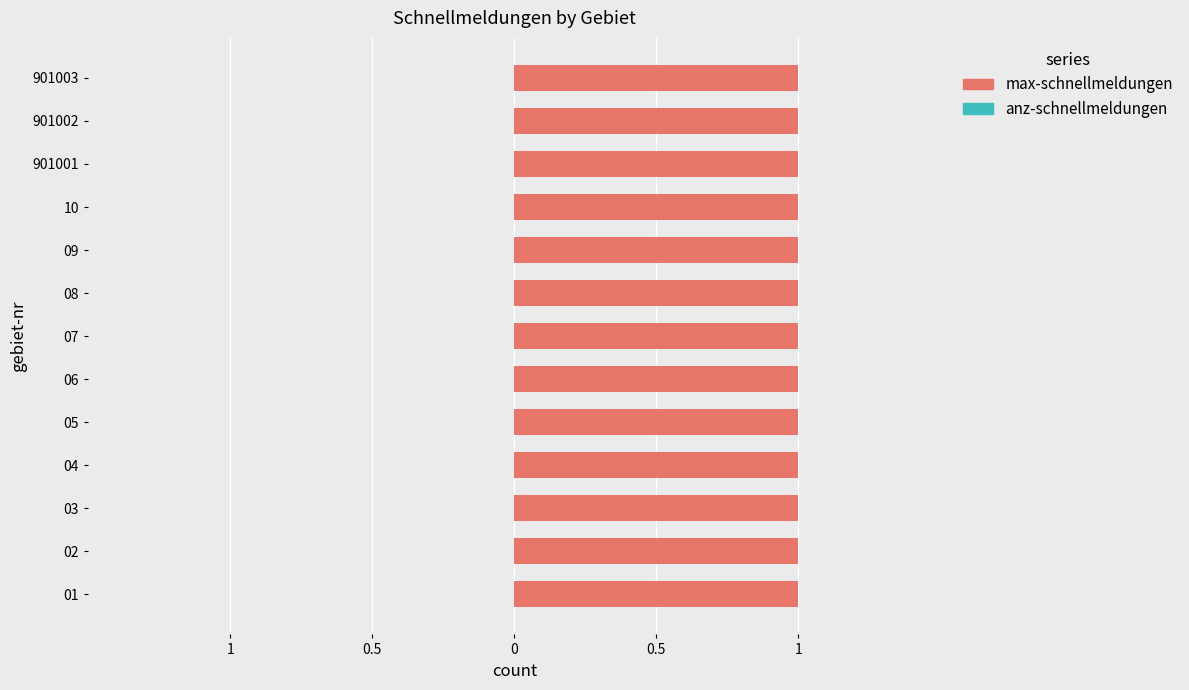

Which series has the widest spread of values?

max-schnellmeldungen